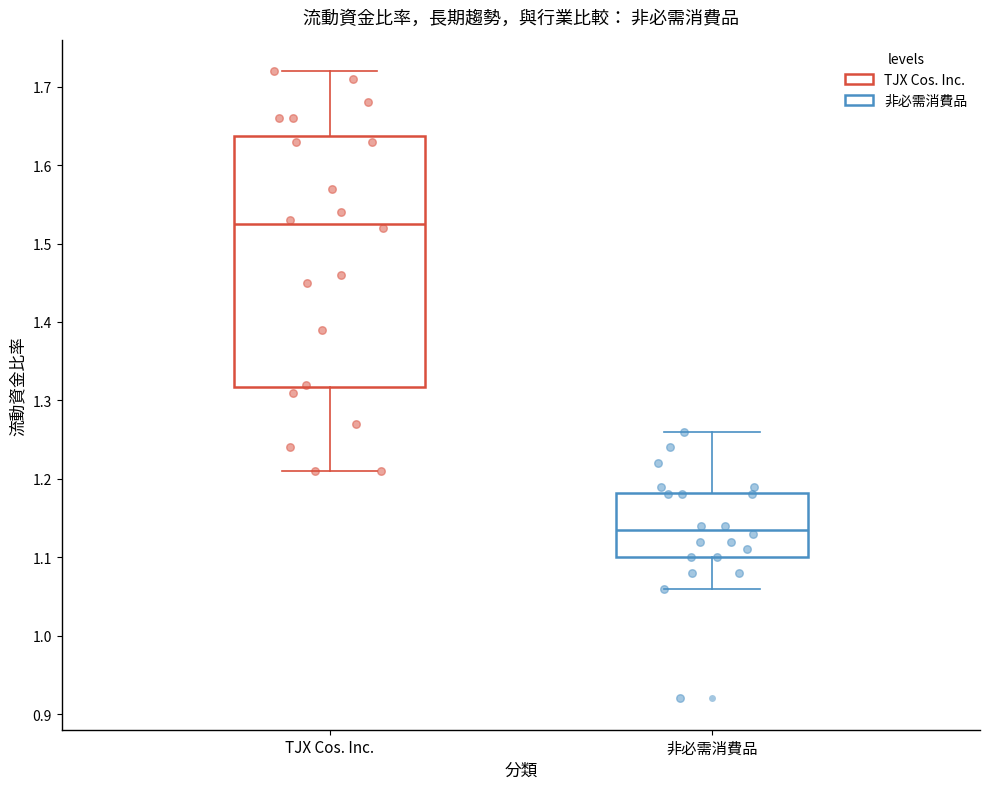

Reading left to right, transcribe this box plot: for each box, give where its median line is, the range the box spans, and where its two whiskers end, as read against the y-axis. The values are not printed on the chart, so give them approximately, as read against the axis.

TJX Cos. Inc.: median 1.53, box 1.32 to 1.64, whiskers 1.21 to 1.72
非必需消費品: median 1.14, box 1.10 to 1.18, whiskers 1.06 to 1.26